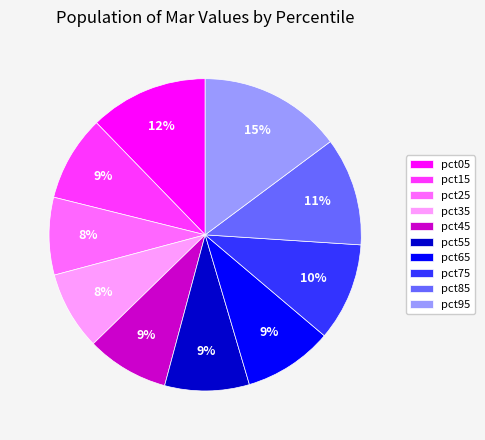

Combined, do pct25 and pct05 account for over 50%?

No